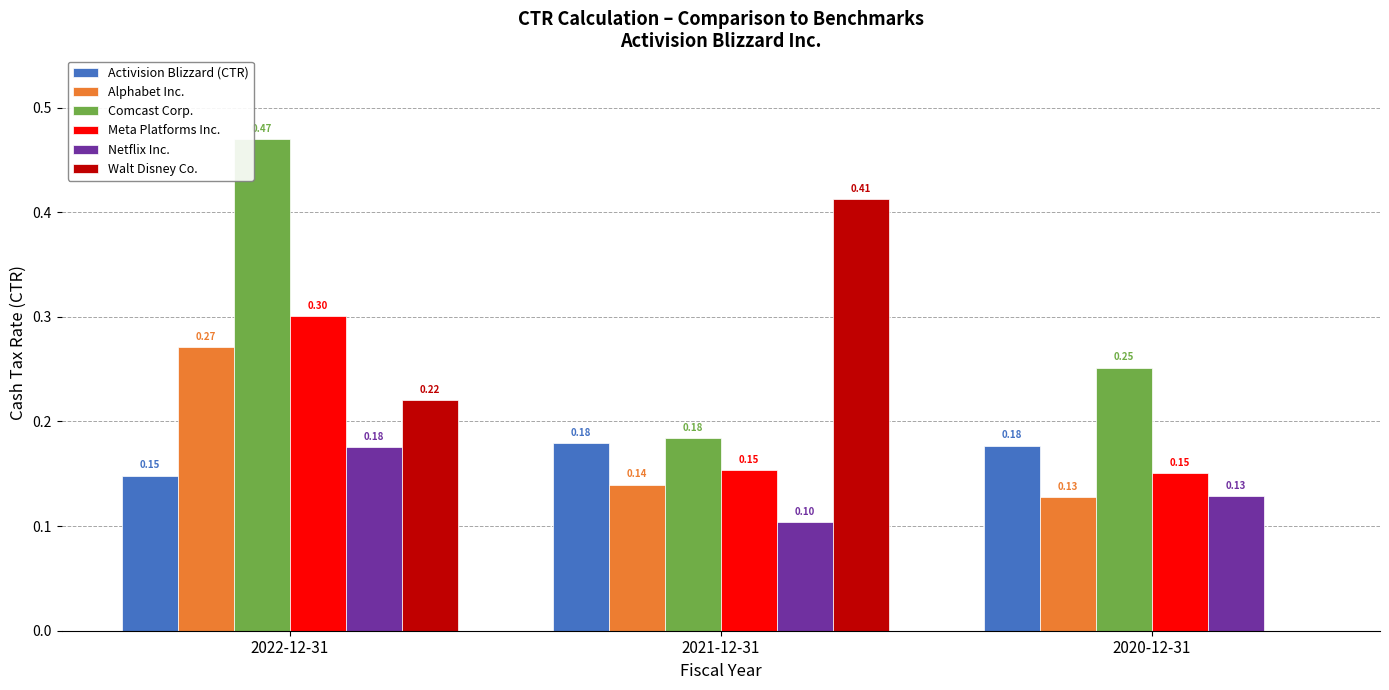

Which series has the largest total across all categories?

Comcast Corp.